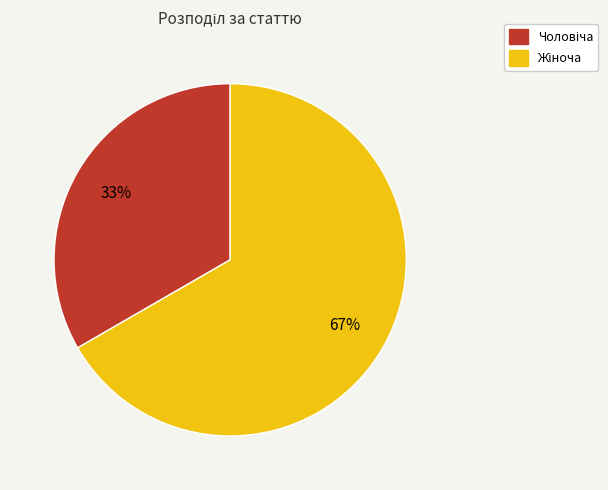

Is there a majority slice in this chart?

Yes